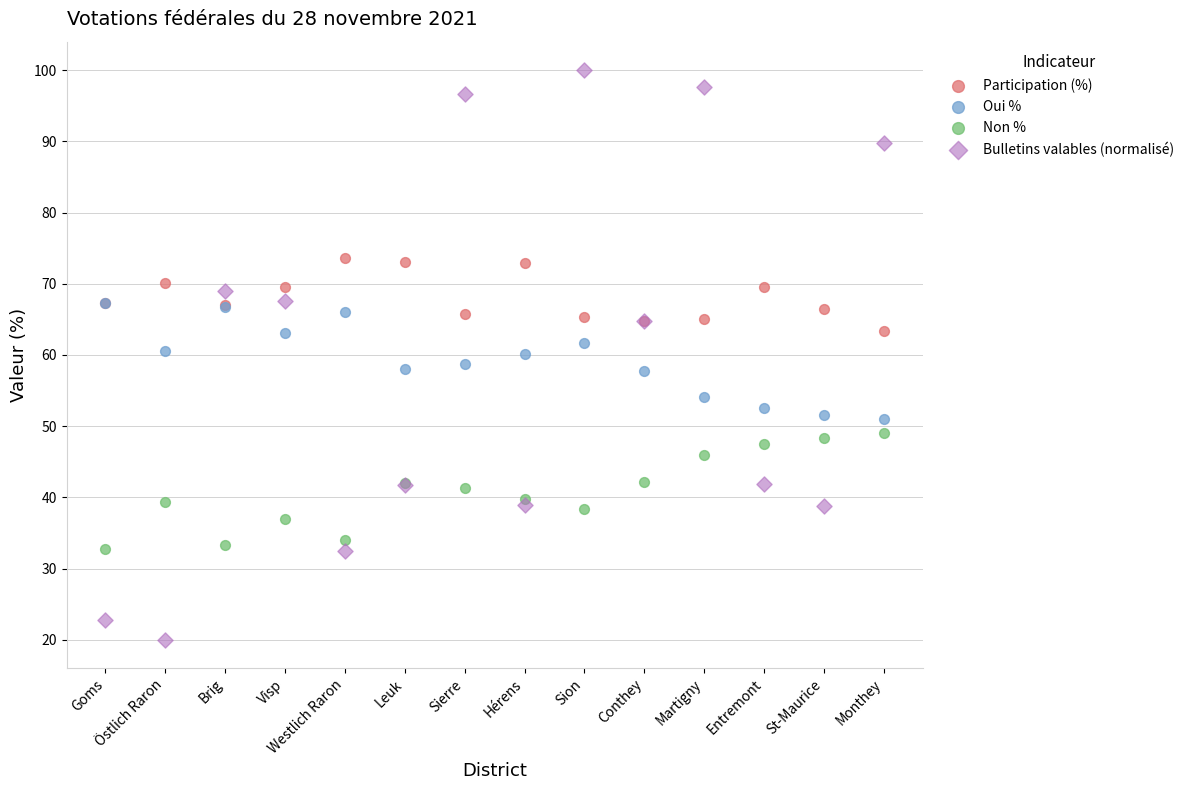

What are all the series names shown in the legend?

Participation (%), Oui %, Non %, Bulletins valables (normalisé)